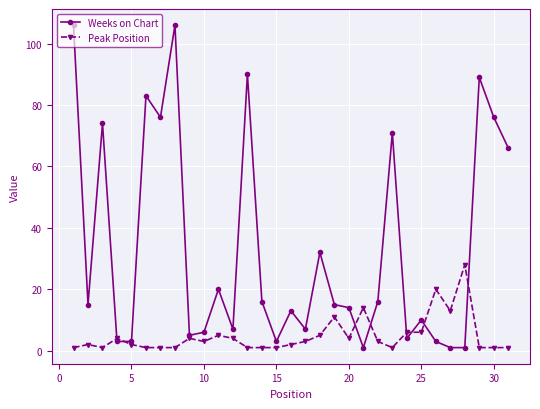

List the series in order of their overall mean, lowest first.

Peak Position, Weeks on Chart